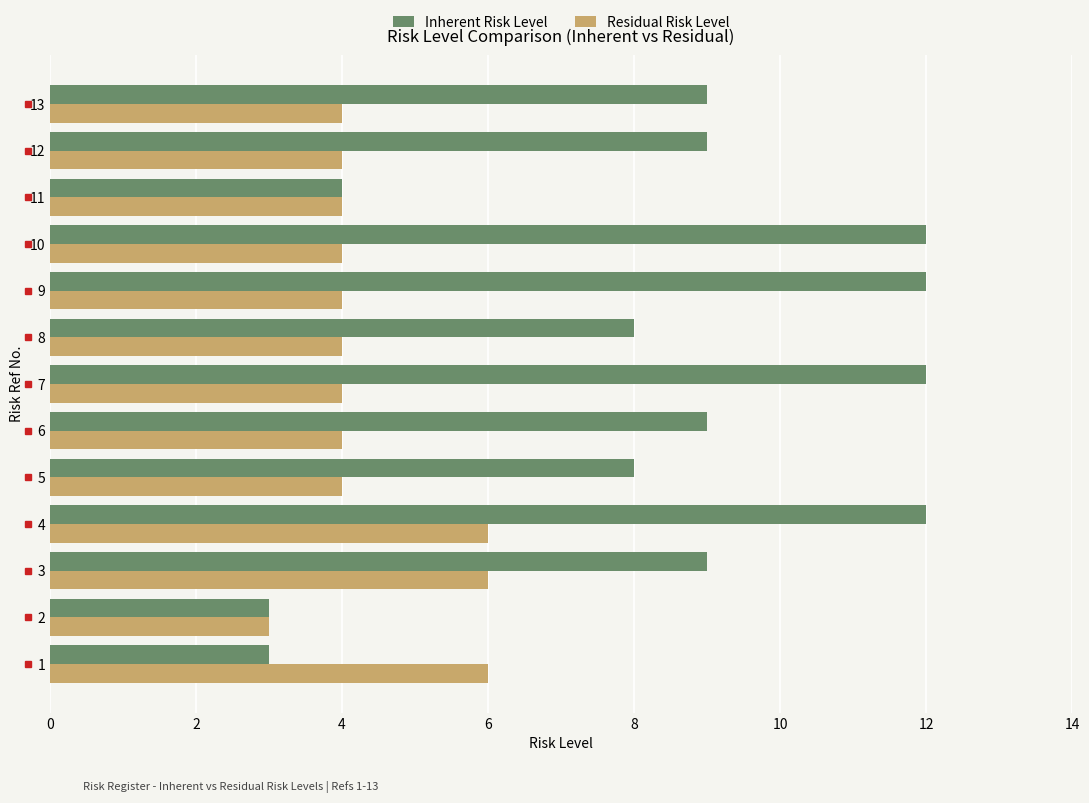

How many categories are shown in the chart?

13